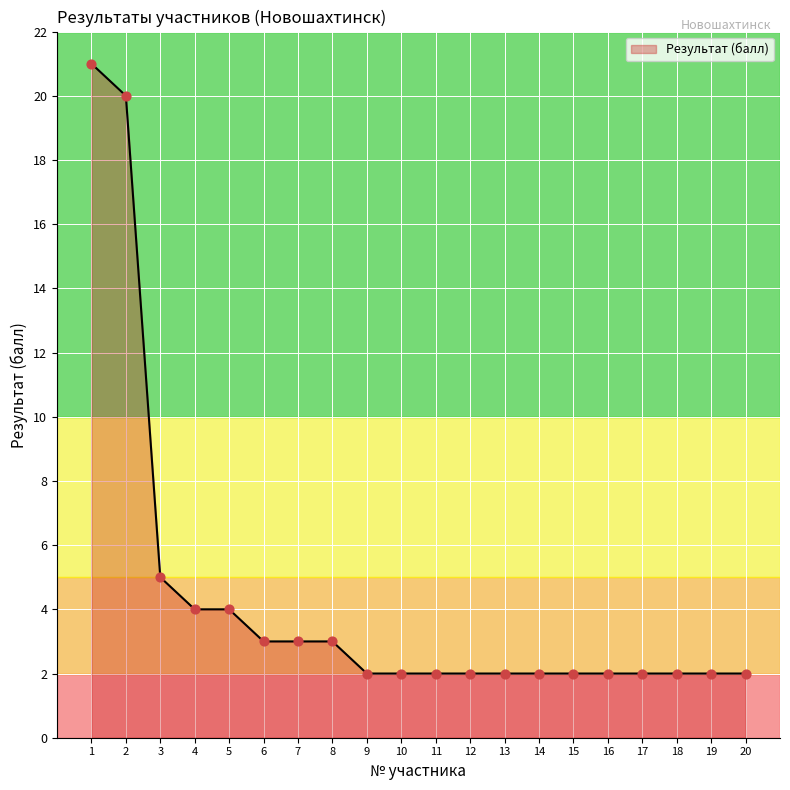

What is the change in value from 4 to 9?

-2